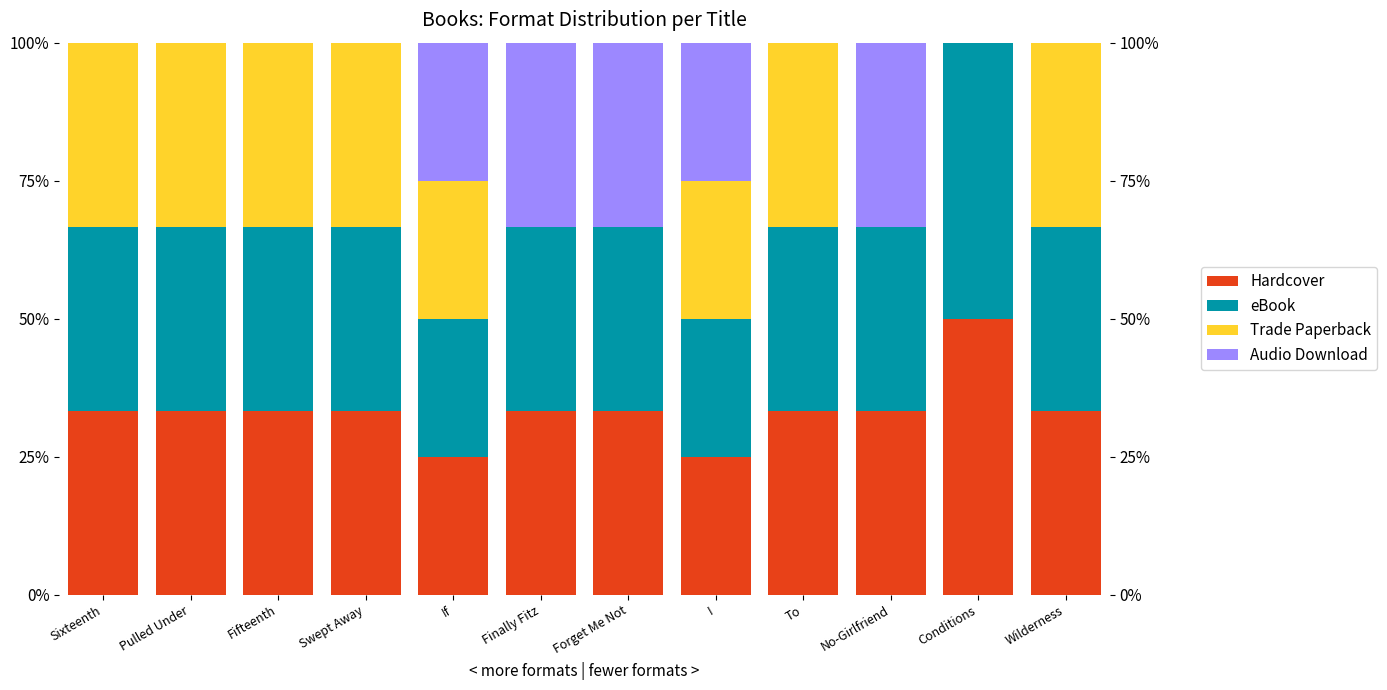

The value of eBook at Forget Me Not is 33.3. True or false?

True